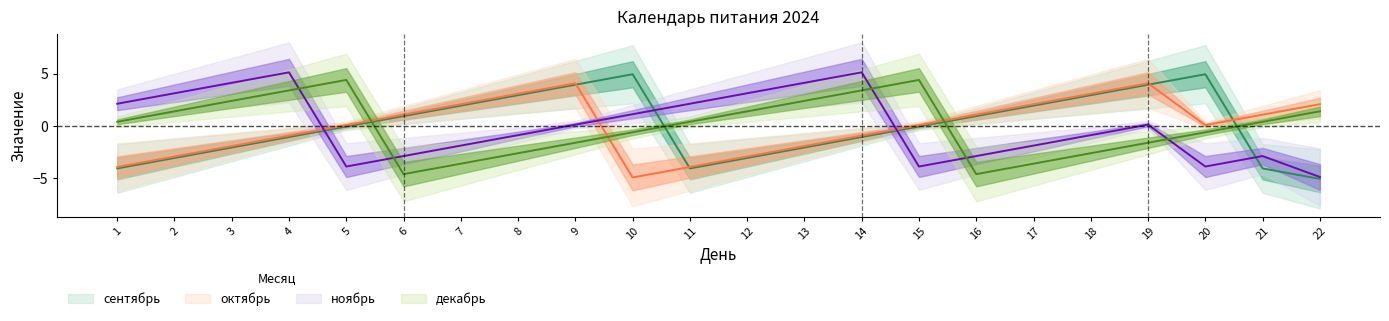

How many negative values does the декабрь series have?

10